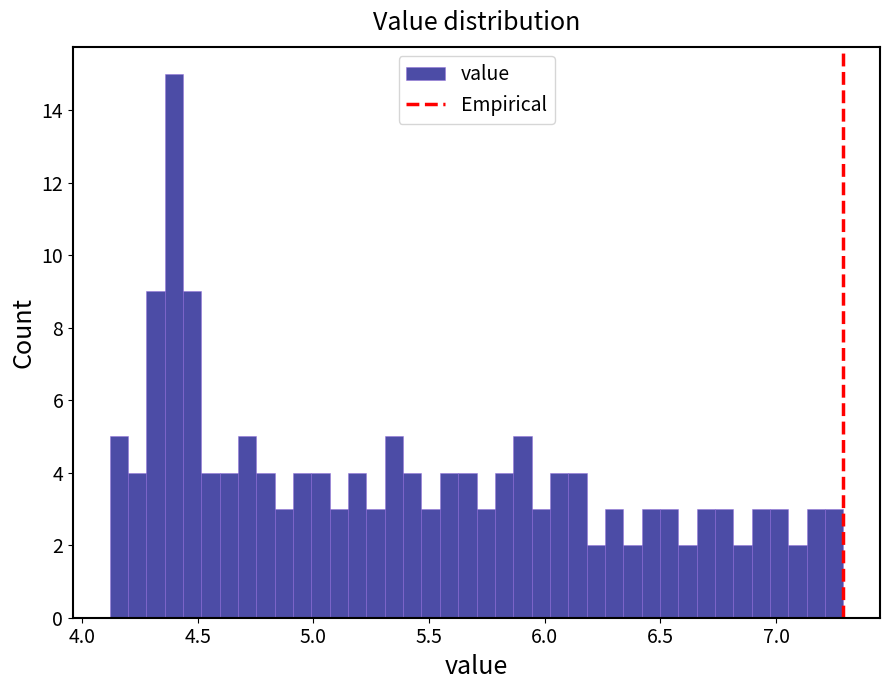

Read against the x-axis, roughly where is the centre of the tallest bar?

4.40